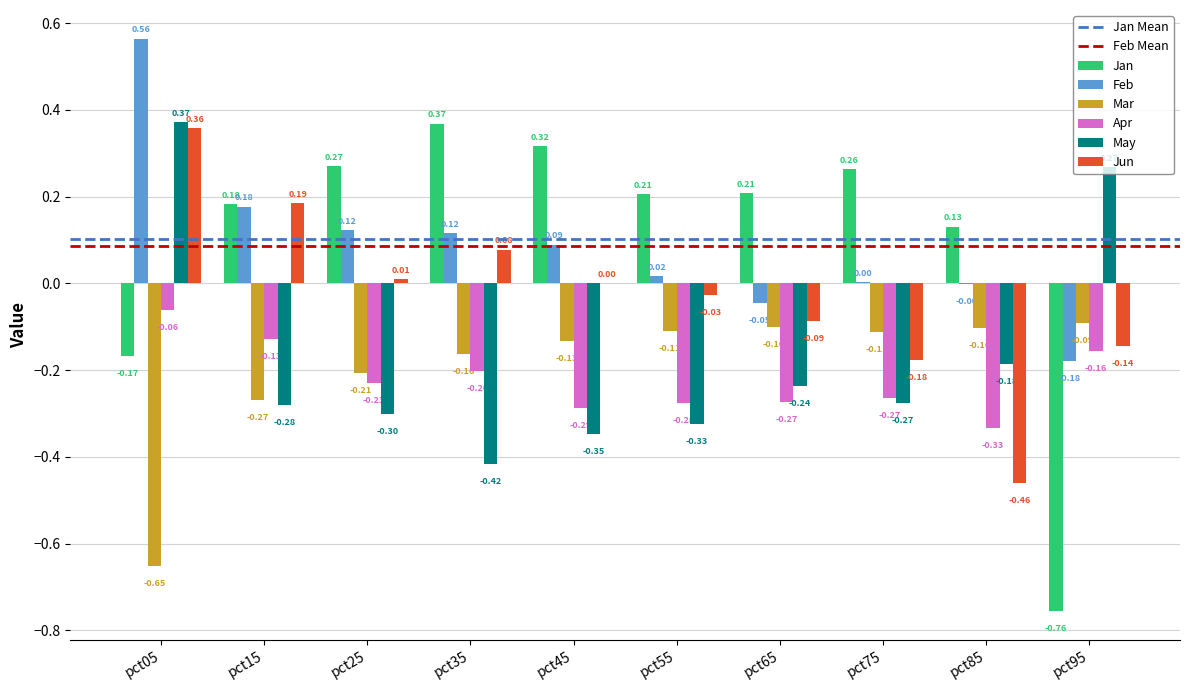

Between pct35 and pct85, which series saw the biggest shift?

Jun